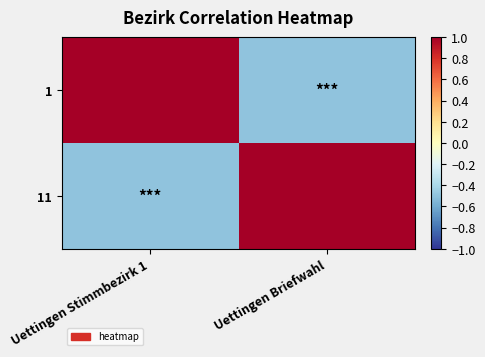

Reading left to right, extract all data points from this chart.

1: Uettingen Stimmbezirk 1=1.0	Uettingen Briefwahl=-0.5
11: Uettingen Stimmbezirk 1=-0.5	Uettingen Briefwahl=1.0